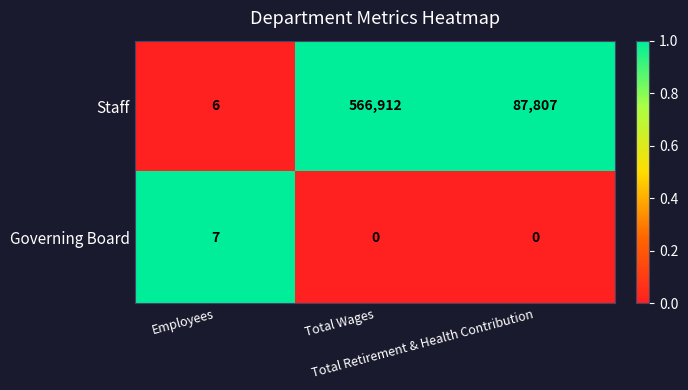

At Employees, list the series in order from smallest to largest.

Staff, Governing Board